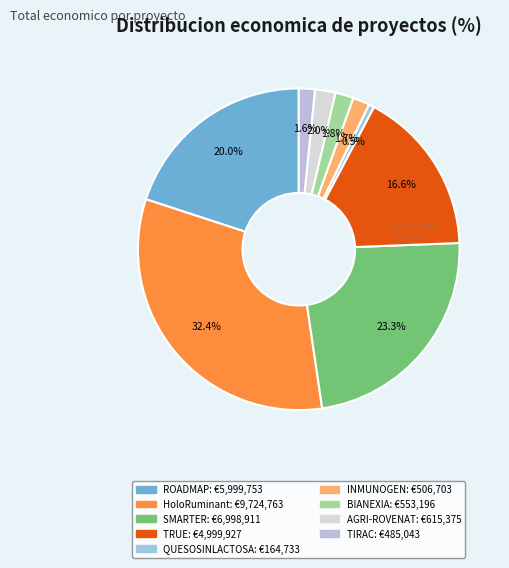

Rank the categories by value from highest to lowest.

HoloRuminant, SMARTER, ROADMAP, TRUE, AGRI-ROVENAT, BIANEXIA, INMUNOGEN, TIRAC, QUESOSINLACTOSA